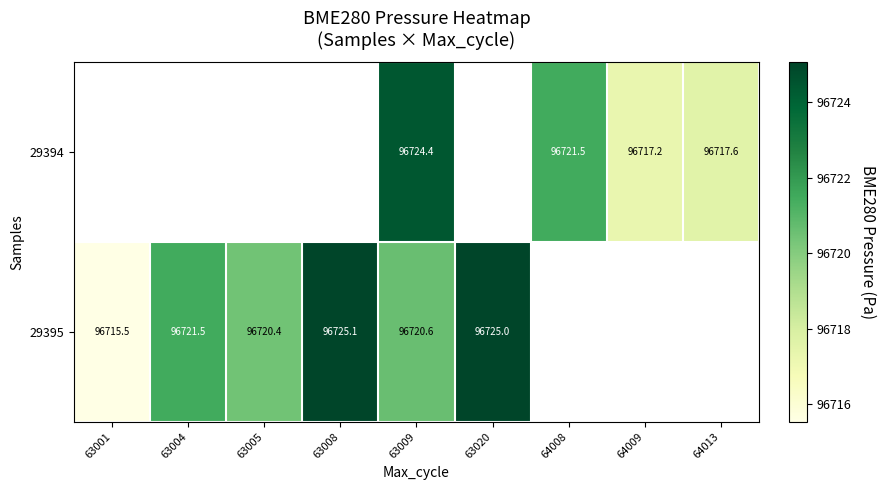

What is the lowest value of the 29395 series?

96715.5